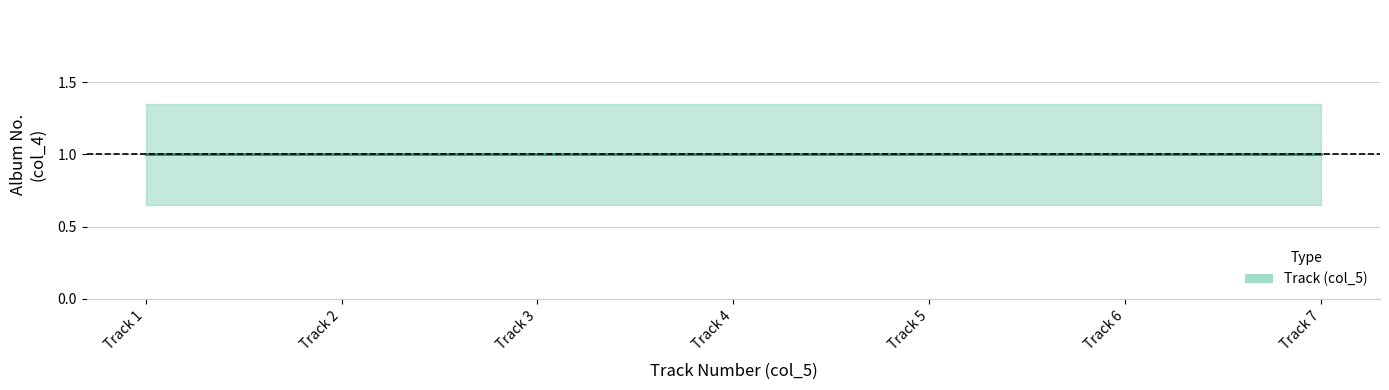

Does the chart have visible grid lines?

Yes